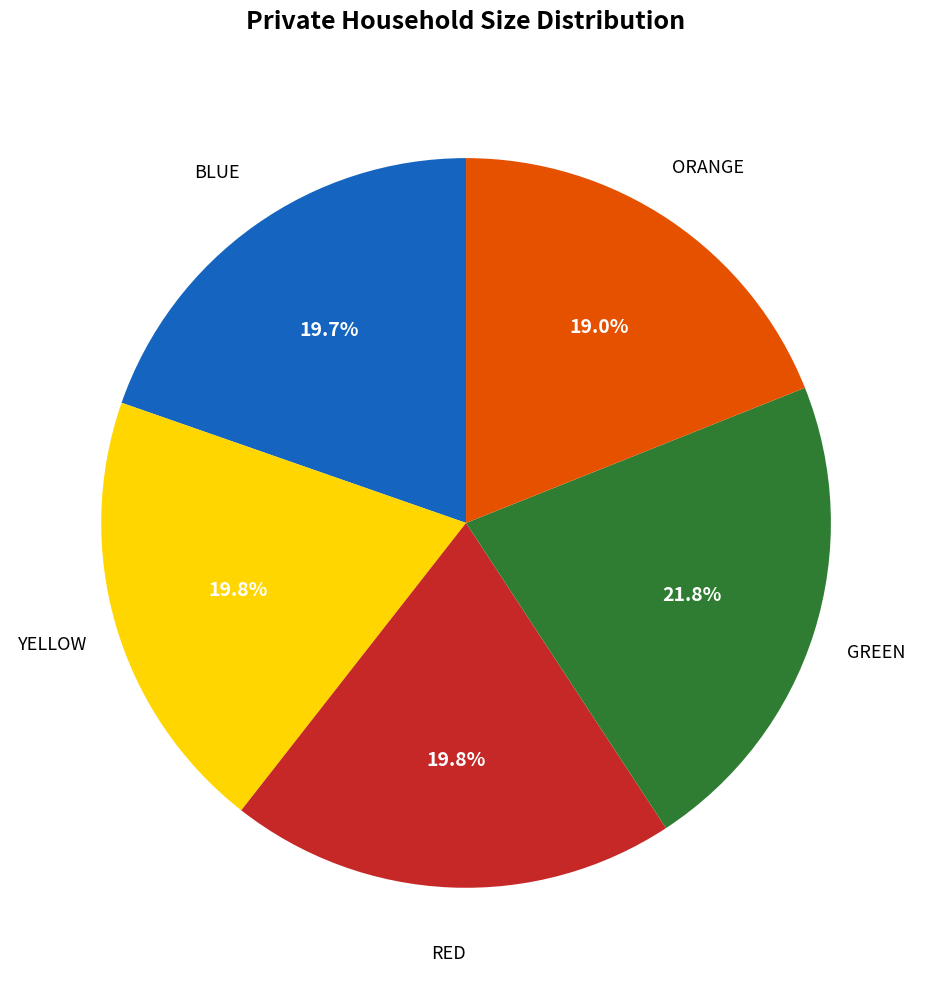

Does any single category account for the majority?

No